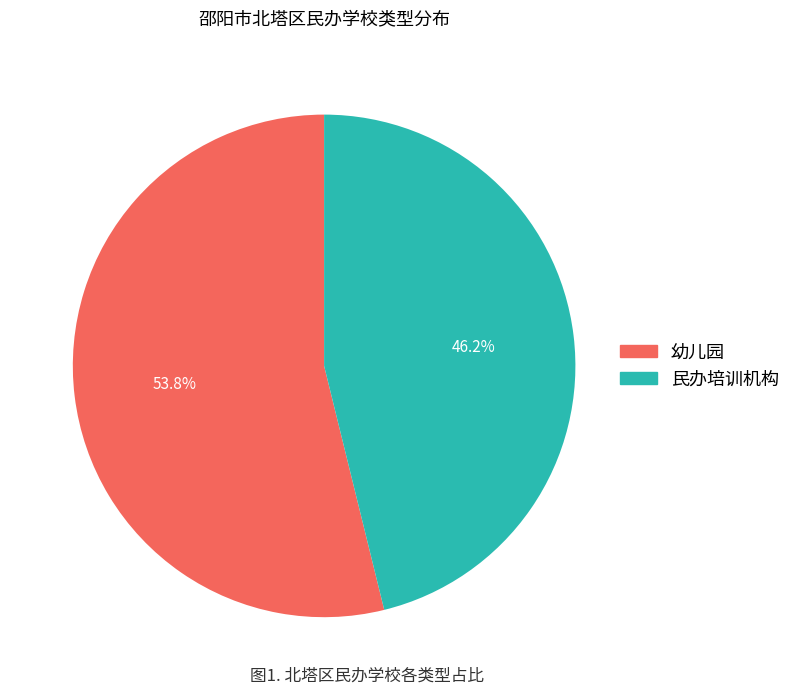

Is it true that 民办培训机构 is 51% of the pie?

False